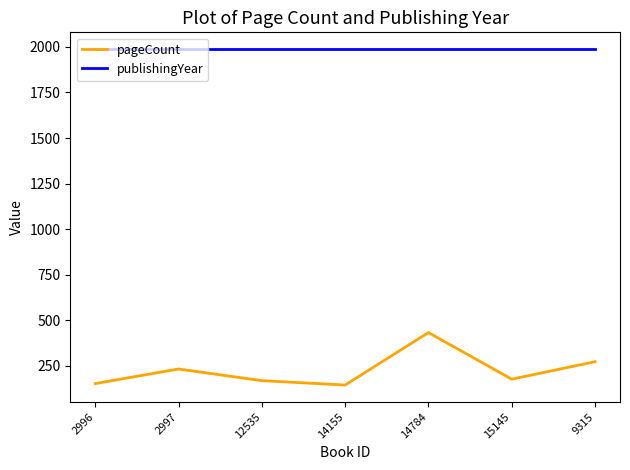

True or false: pageCount and publishingYear cross at least once.

False